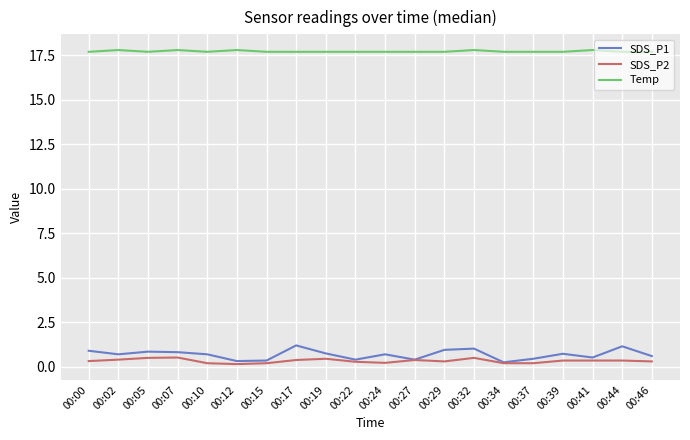

What is the maximum value for SDS_P1?

1.2